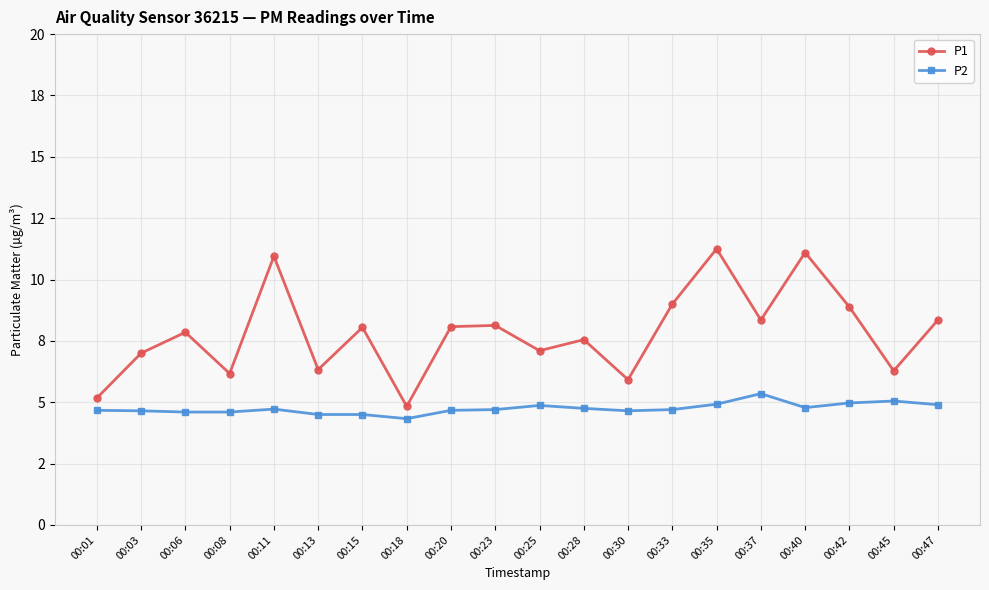

True or false: P2 and P1 intersect in this chart.

False